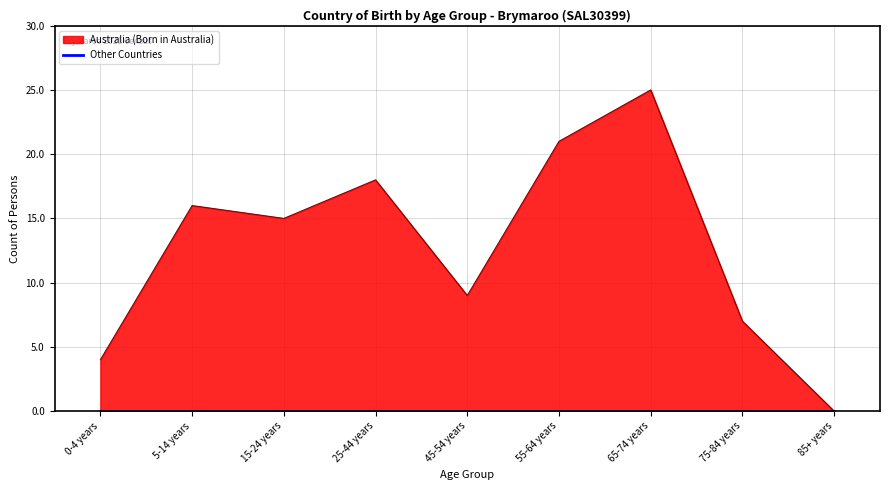

List the labels in order of value, smallest first.

85+ years, 0-4 years, 75-84 years, 45-54 years, 15-24 years, 5-14 years, 25-44 years, 55-64 years, 65-74 years